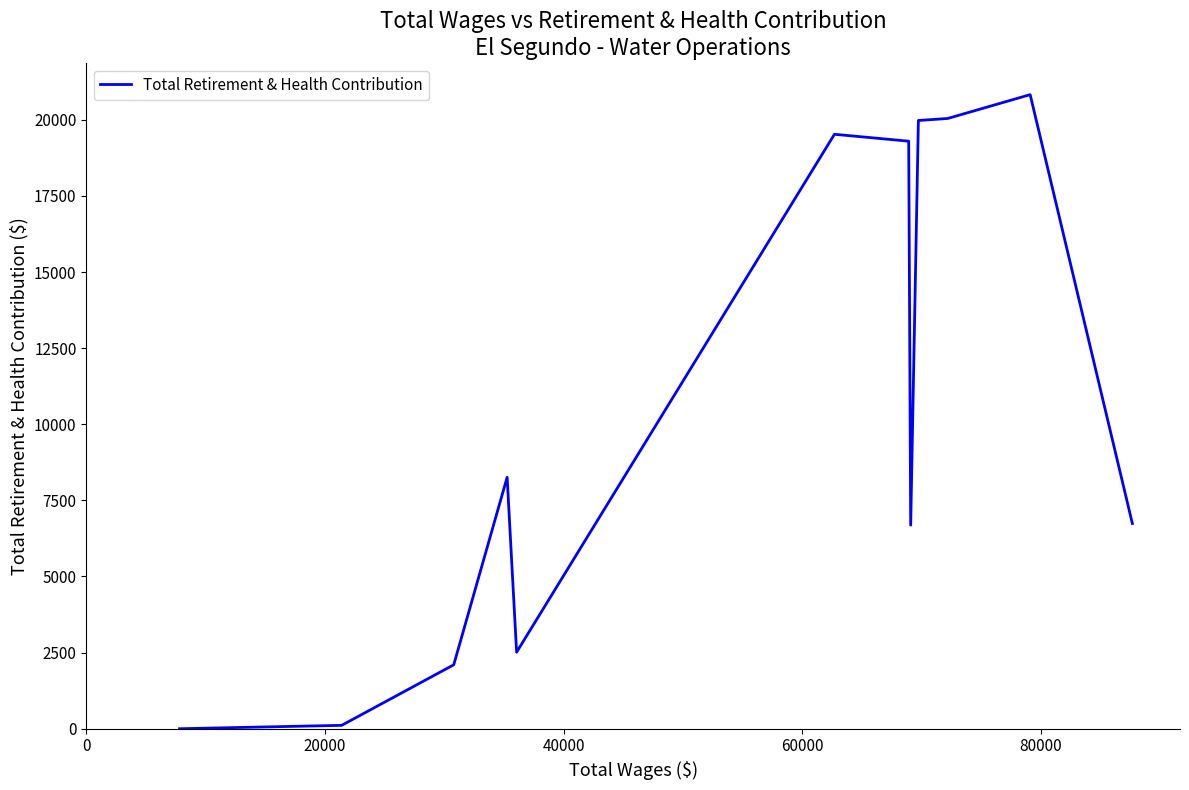

What is the maximum value shown in the chart?

20826